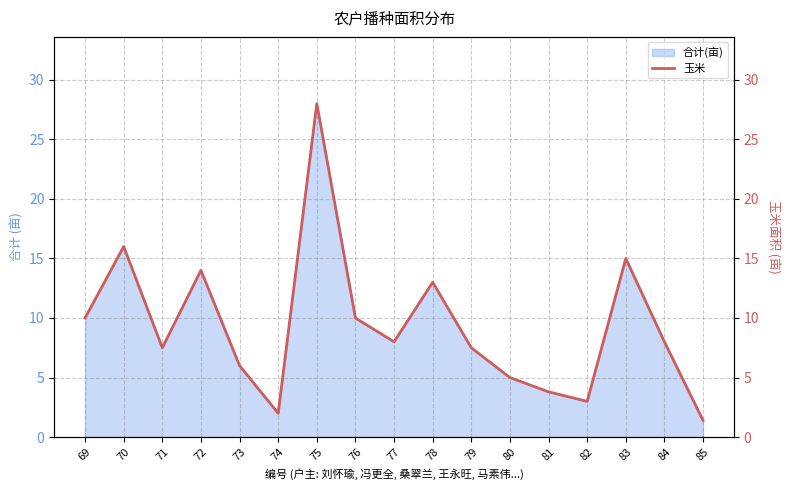

What is the value of the 10th point from the left?

13.0